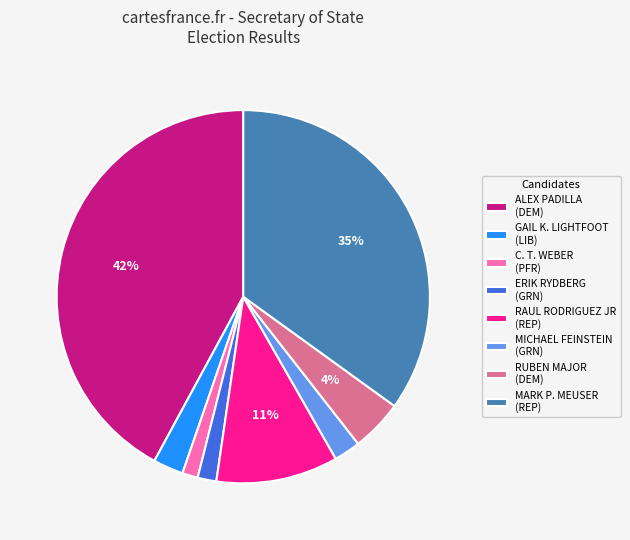

True or false: C. T. WEBER (PFR) accounts for 1% of the total.

True